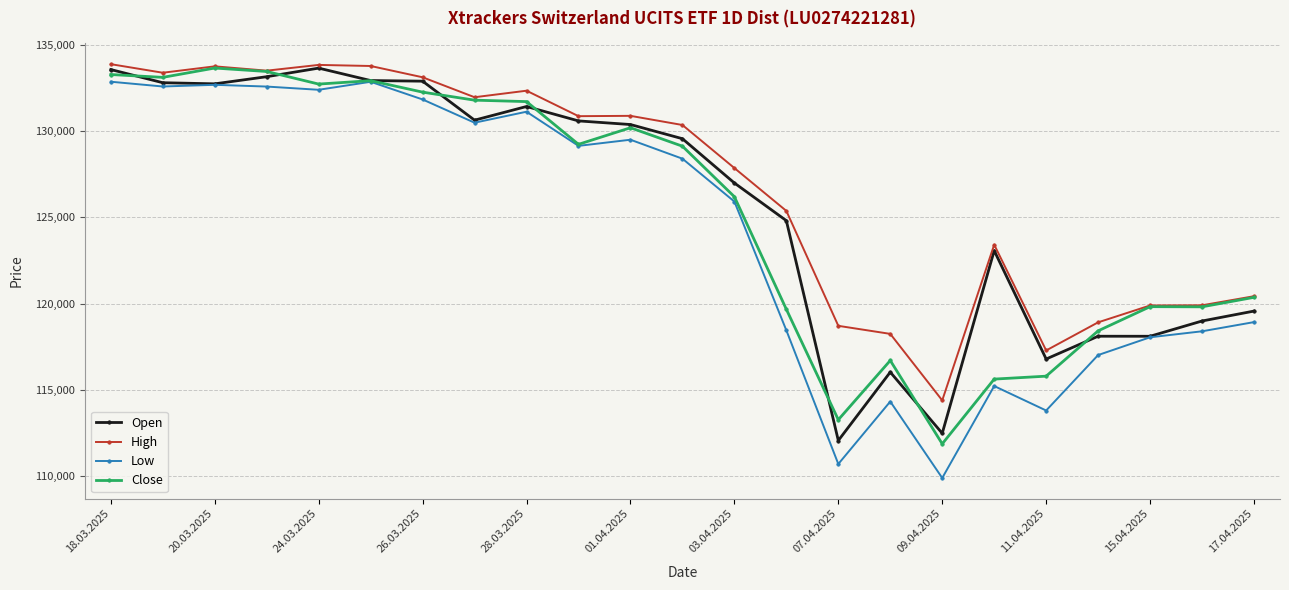

True or false: High and Low cross at least once.

False